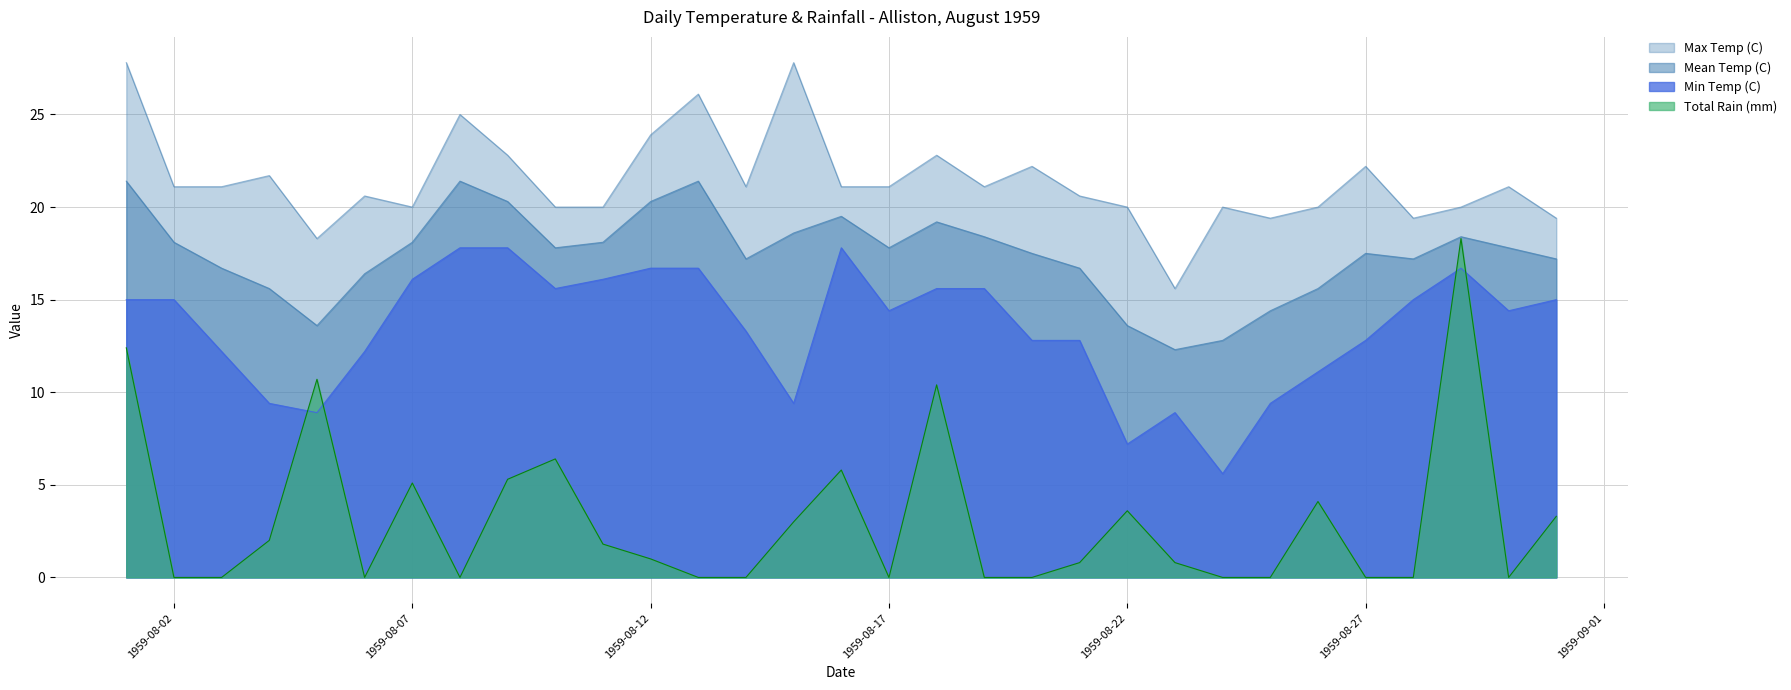

How many values in the Min Temp (C) series are below 14?

14